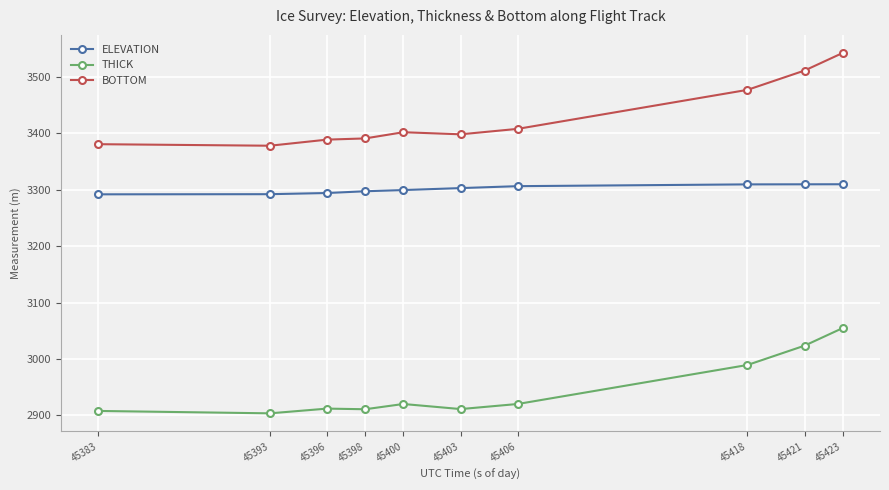

What is the value of the ELEVATION point at the 6th from the left?

3302.8